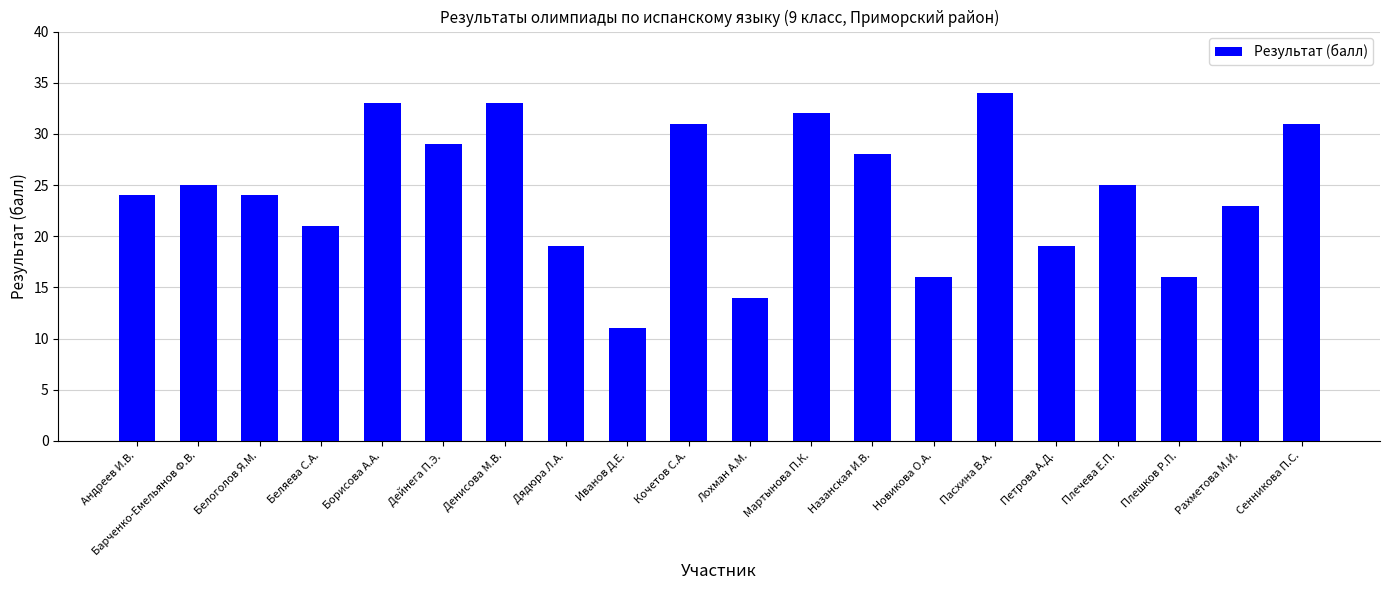

What is the approximate value at Сенникова П.С.?

31